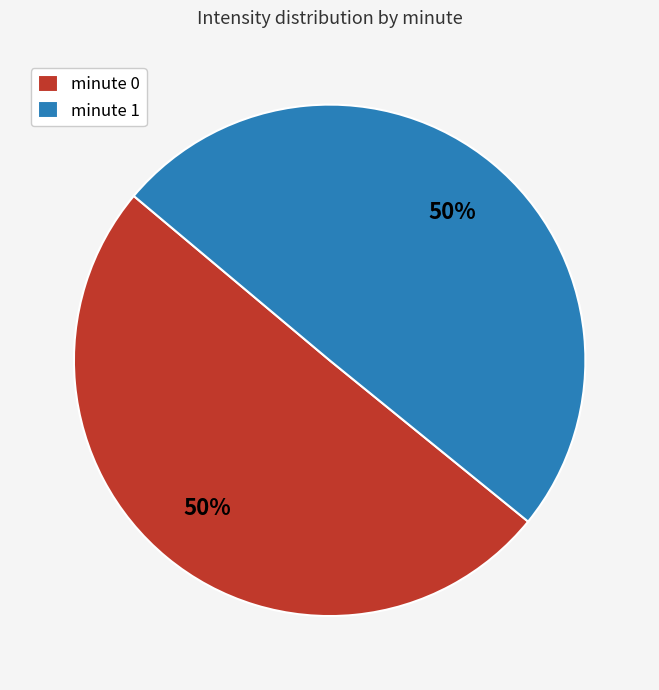

To the nearest percent, what is the average slice percentage?

50%